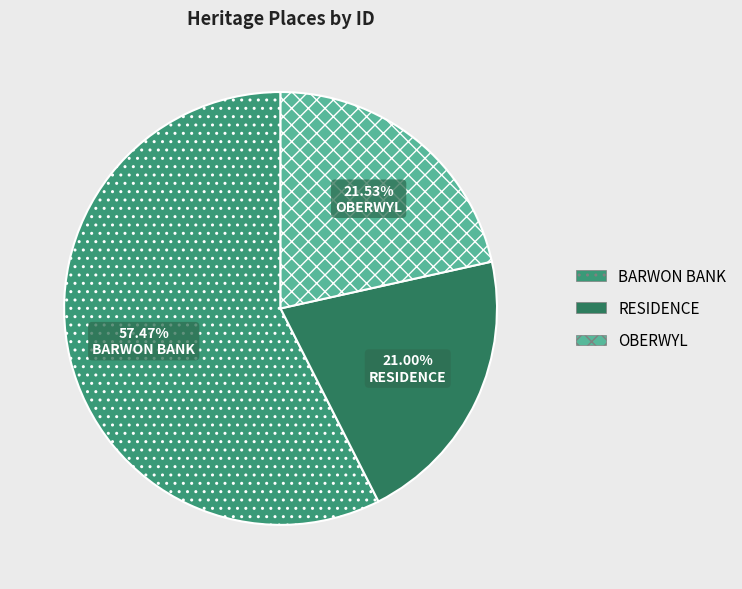

To the nearest percent, what is the difference between the largest and smallest slice percentages?

36%